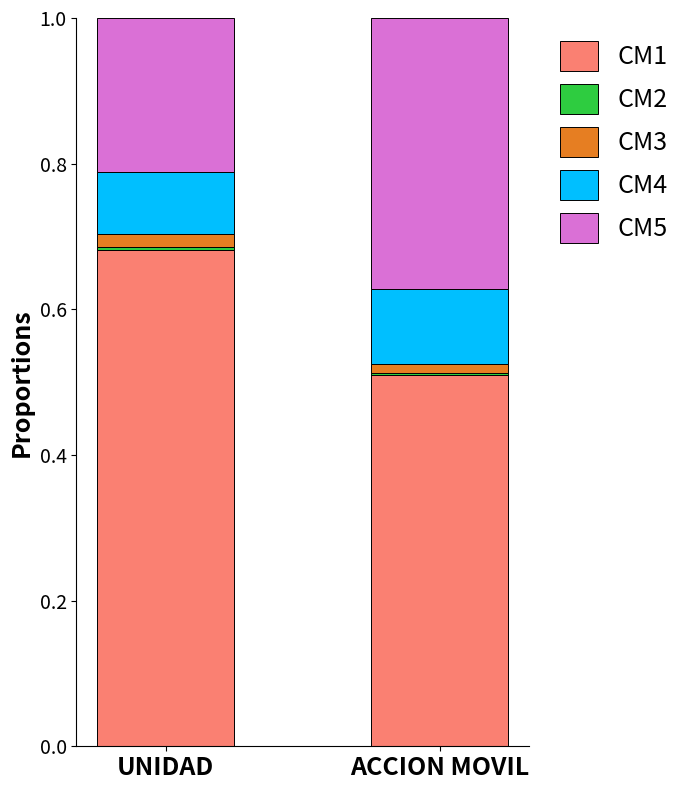

What is the label of the 2nd bar from the left?

ACCION MOVIL